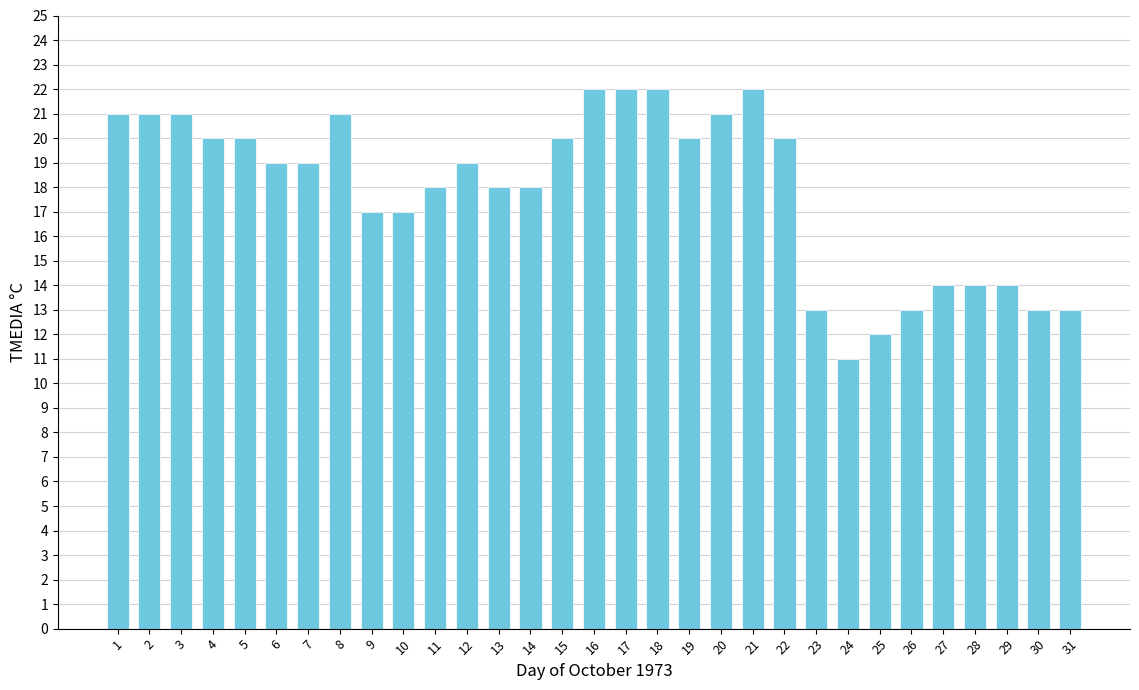

Reading left to right, transcribe all the data shown in this chart.

21	21	21	20	20	19	19	21	17	17	18	19	18	18	20	22	22	22	20	21	22	20	13	11	12	13	14	14	14	13	13